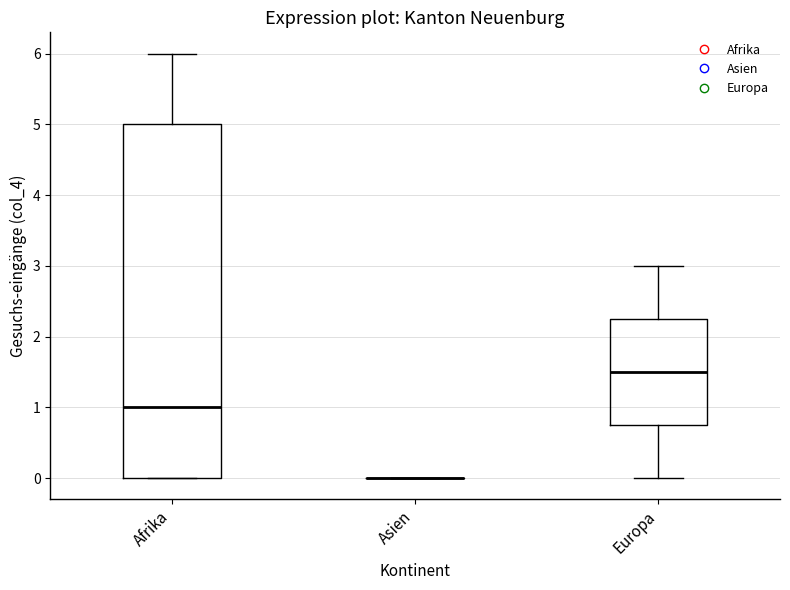

Reading left to right, read every box against the y-axis: the position of its median line, the range the box covers, and the ends of its whiskers. The values are not printed on the chart, so give them approximately, as read against the axis.

Afrika: median 1.0, box 0.0 to 5.0, whiskers 0.0 to 6.0
Asien: box collapsed to a line at 0.0, whiskers 0.0 to 0.0
Europa: median 1.5, box 0.8 to 2.3, whiskers 0.0 to 3.0